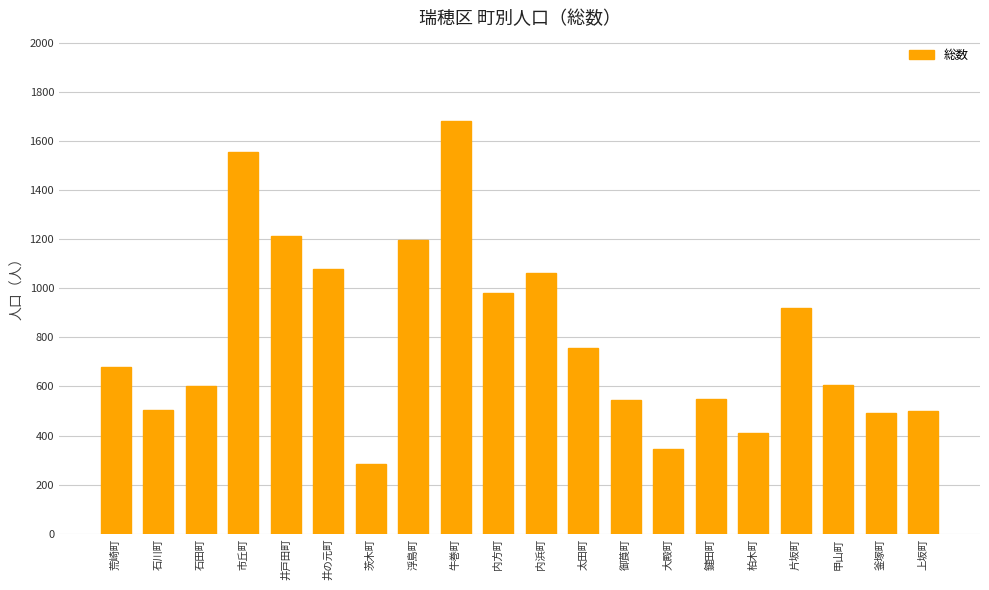

How many data points are less than 678?

10